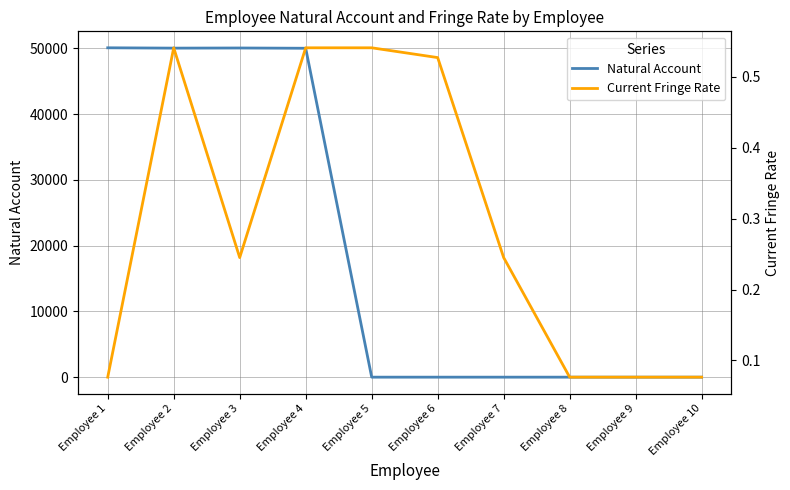

Is the value of Current Fringe Rate at Employee 9 greater than the value of Natural Account at Employee 9?

Yes